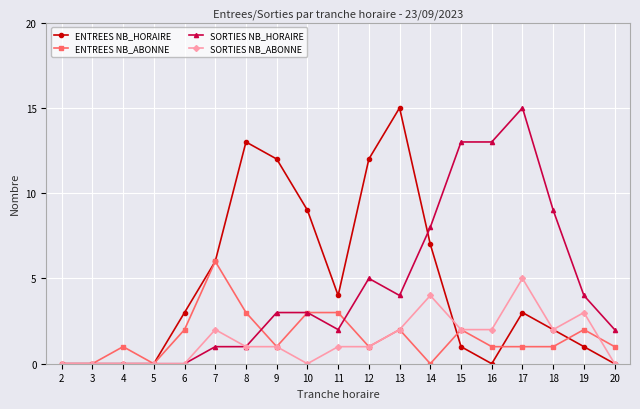

Reading left to right, list all the values displayed in this chart.

ENTREES NB_HORAIRE: 0	0	0	0	3	6	13	12	9	4	12	15	7	1	0	3	2	1	0
ENTREES NB_ABONNE: 0	0	1	0	2	6	3	1	3	3	1	2	0	2	1	1	1	2	1
SORTIES NB_HORAIRE: 0	0	0	0	0	1	1	3	3	2	5	4	8	13	13	15	9	4	2
SORTIES NB_ABONNE: 0	0	0	0	0	2	1	1	0	1	1	2	4	2	2	5	2	3	0